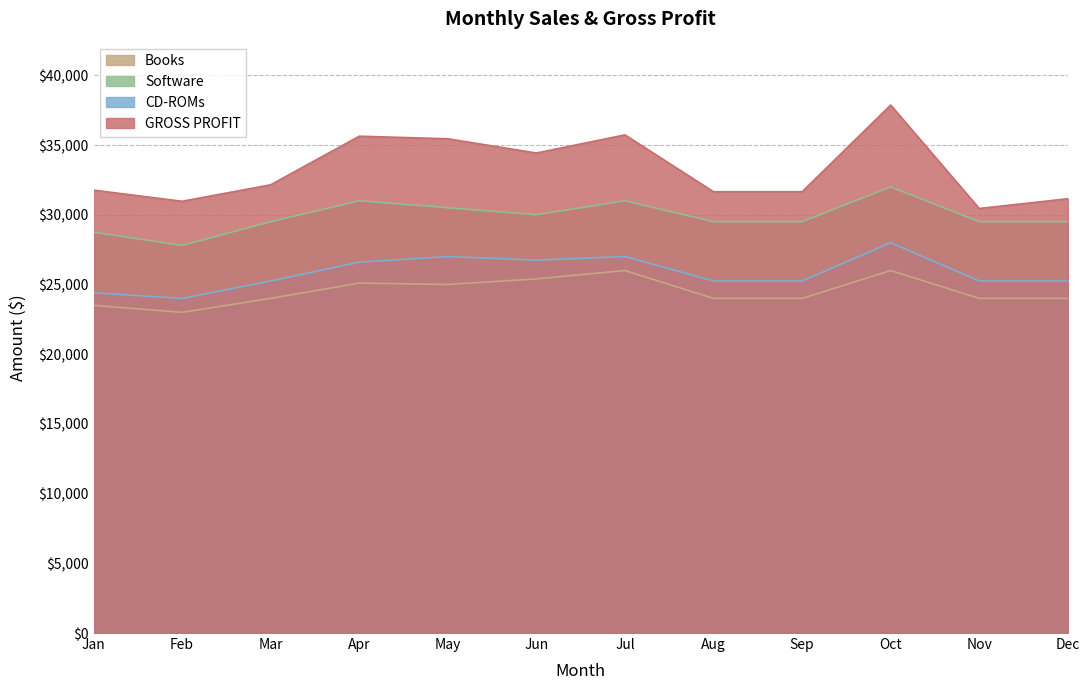

True or false: GROSS PROFIT has more than 1 points higher than both neighbors.

True